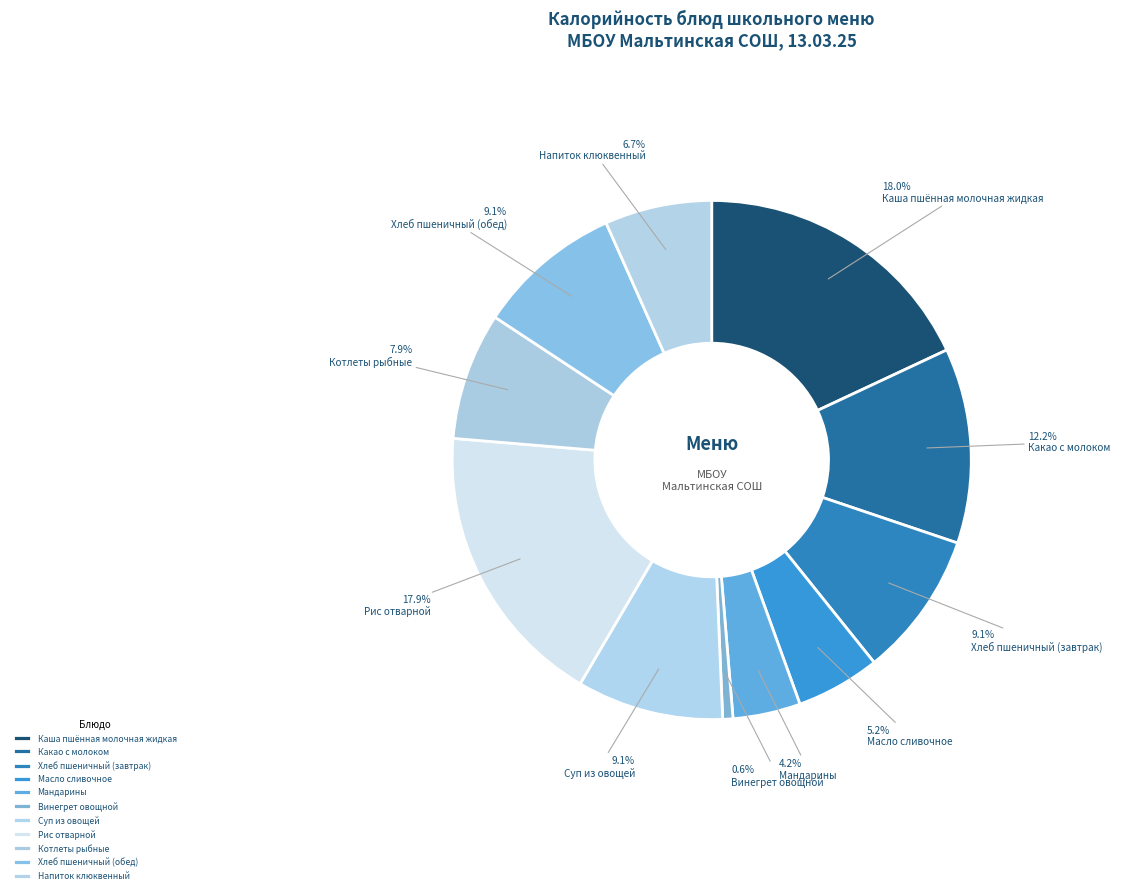

How many segments does this pie chart have?

11